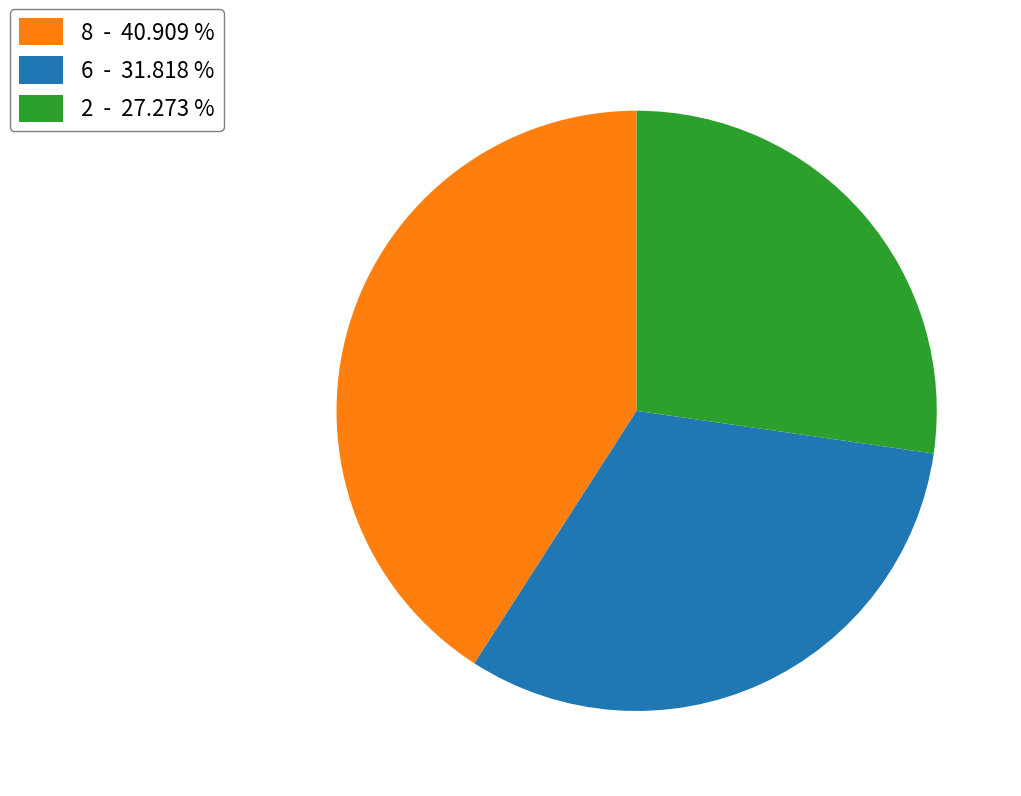

How many segments does this pie chart have?

3